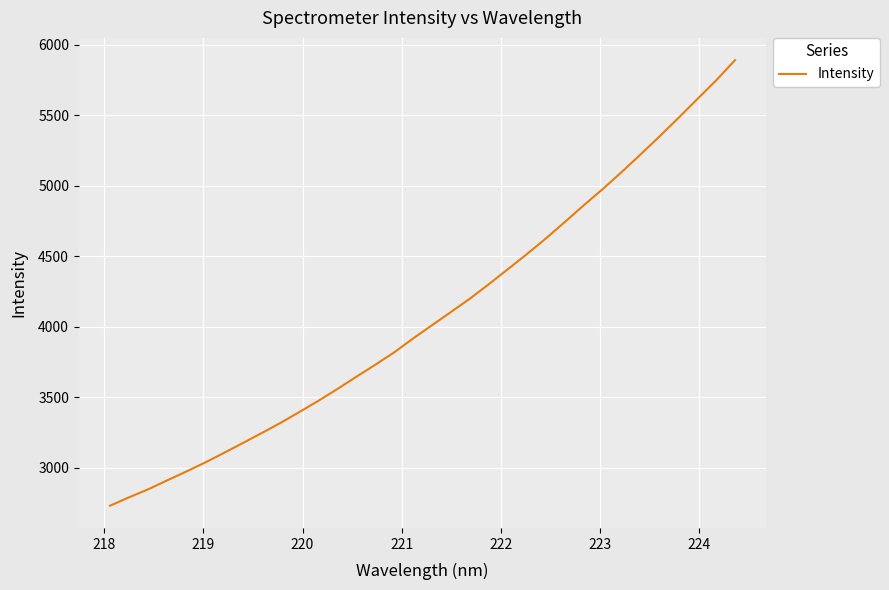

What is the greatest value displayed?

5891.1